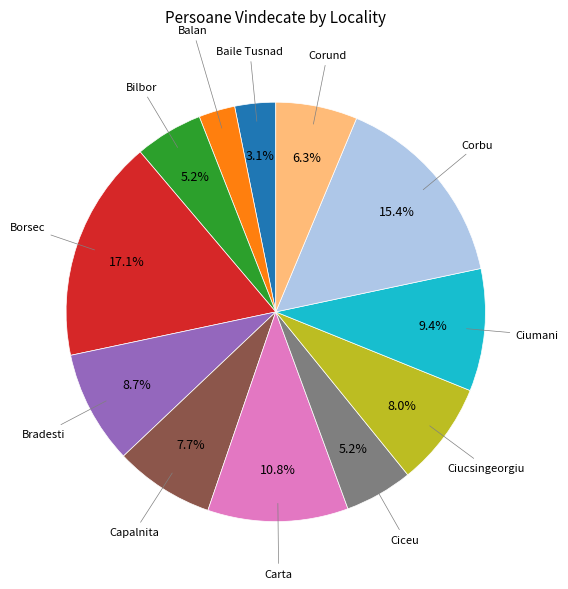

Is the sum of Corbu and Borsec greater than half?

No